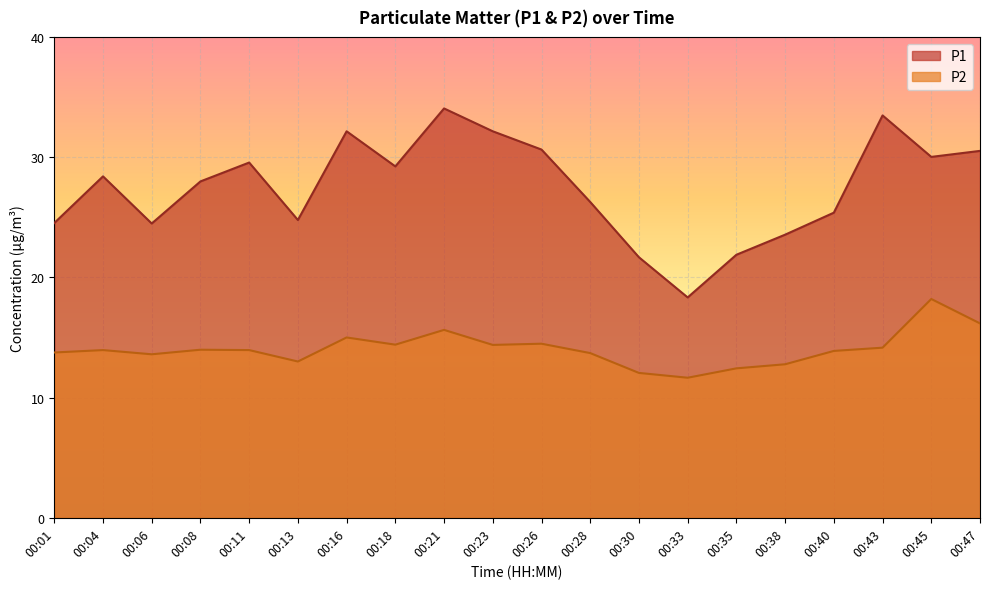

Reading left to right, list all the values displayed in this chart.

P1: 00:01=24.5	00:04=28.4	00:06=24.5	00:08=28.0	00:11=29.6	00:13=24.8	00:16=32.1	00:18=29.2	00:21=34.0	00:23=32.1	00:26=30.6	00:28=26.3	00:30=21.7	00:33=18.3	00:35=21.9	00:38=23.6	00:40=25.4	00:43=33.5	00:45=30.0	00:47=30.5
P2: 00:01=13.8	00:04=13.9	00:06=13.6	00:08=14.0	00:11=13.9	00:13=13.0	00:16=15.0	00:18=14.4	00:21=15.6	00:23=14.4	00:26=14.5	00:28=13.7	00:30=12.1	00:33=11.7	00:35=12.4	00:38=12.8	00:40=13.9	00:43=14.2	00:45=18.2	00:47=16.2